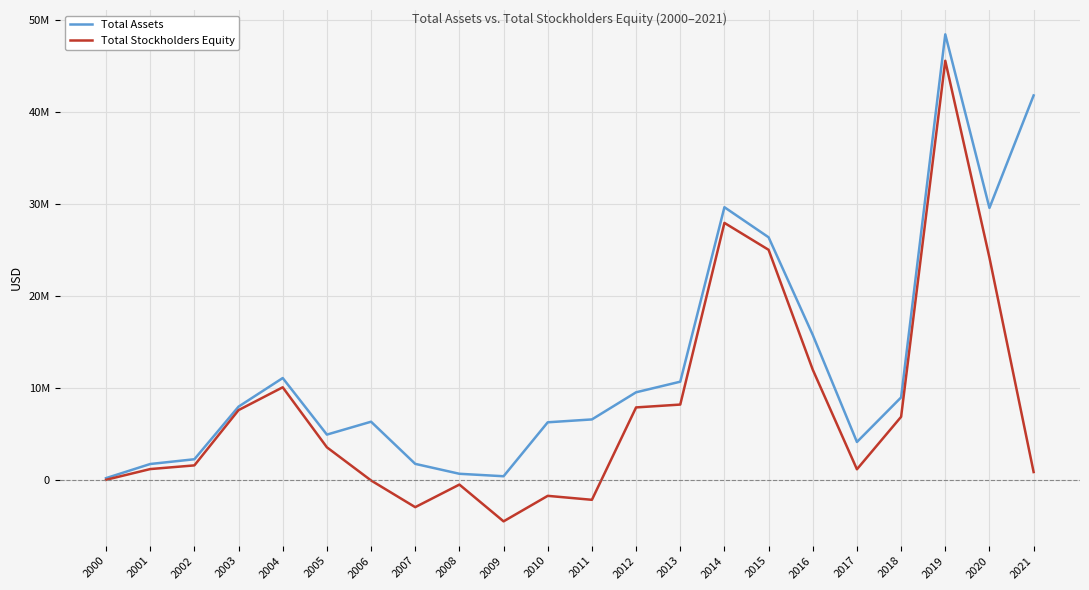

List the series in order of their overall mean, highest first.

Total Assets, Total Stockholders Equity